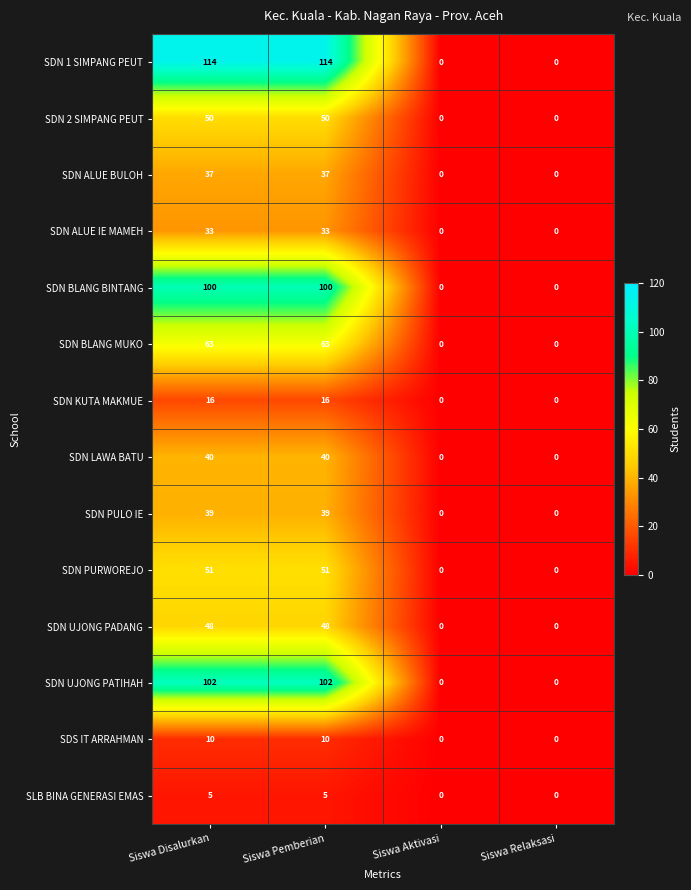

List the series in order of their peak value, highest first.

SDN 1 SIMPANG PEUT, SDN UJONG PATIHAH, SDN BLANG BINTANG, SDN BLANG MUKO, SDN PURWOREJO, SDN 2 SIMPANG PEUT, SDN UJONG PADANG, SDN LAWA BATU, SDN PULO IE, SDN ALUE BULOH, SDN ALUE IE MAMEH, SDN KUTA MAKMUE, SDS IT ARRAHMAN, SLB BINA GENERASI EMAS